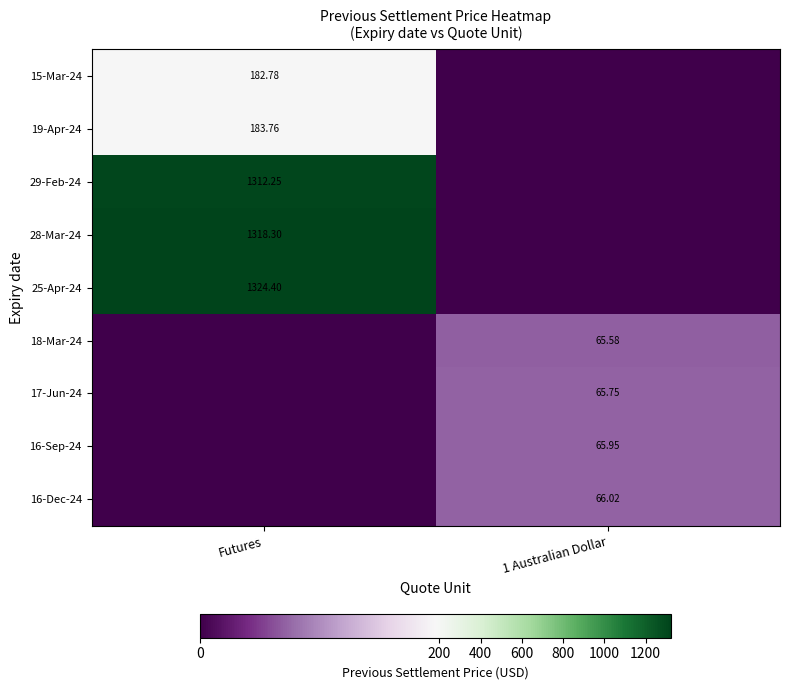

Where does the 25-Apr-24 series first go above 1324?

Futures